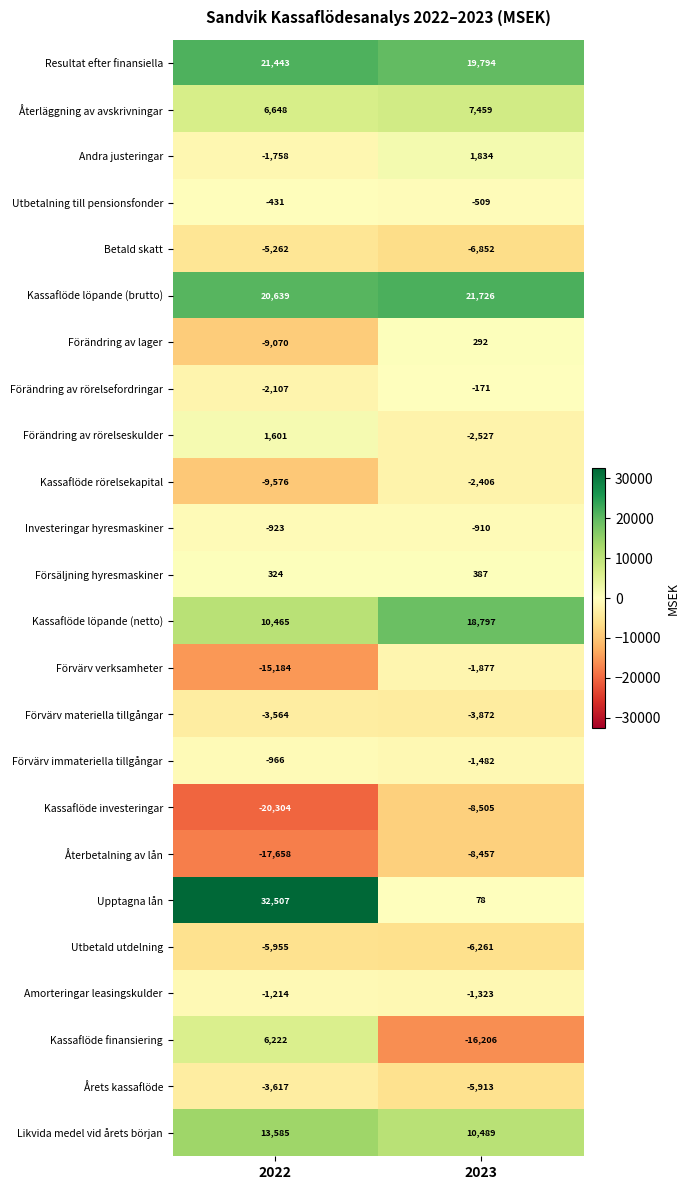

Which series changed the most between 2022 and 2023?

Upptagna lån